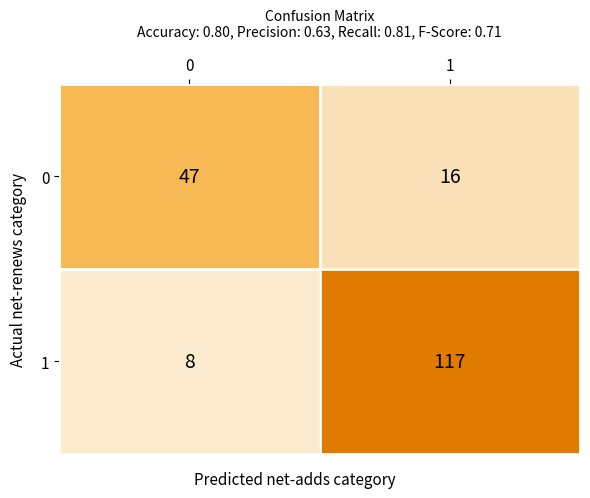

Which series has the largest total across all categories?

1